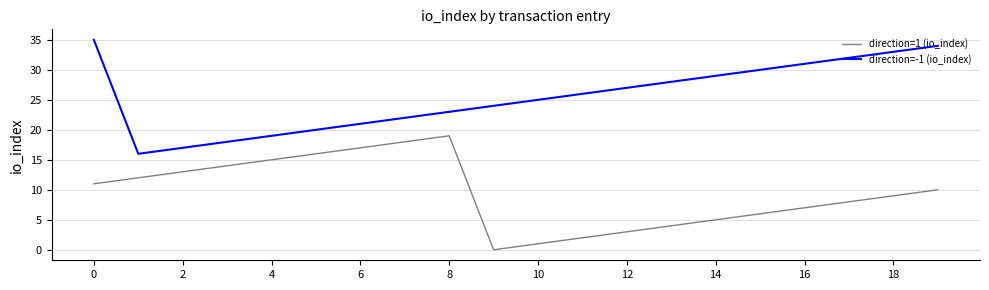

What is the minimum value for direction=-1 (io_index)?

16